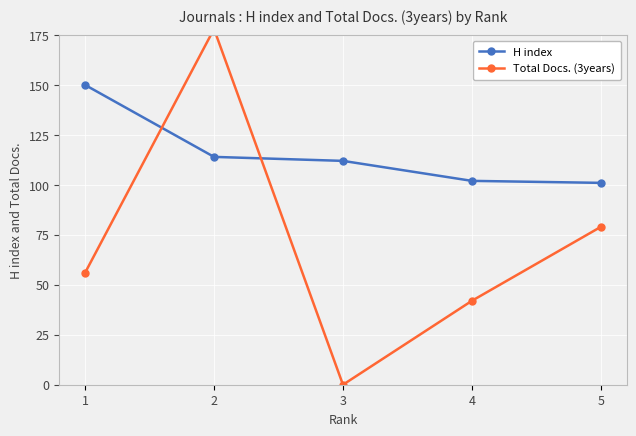

Does the chart display data point markers on the line(s)?

Yes